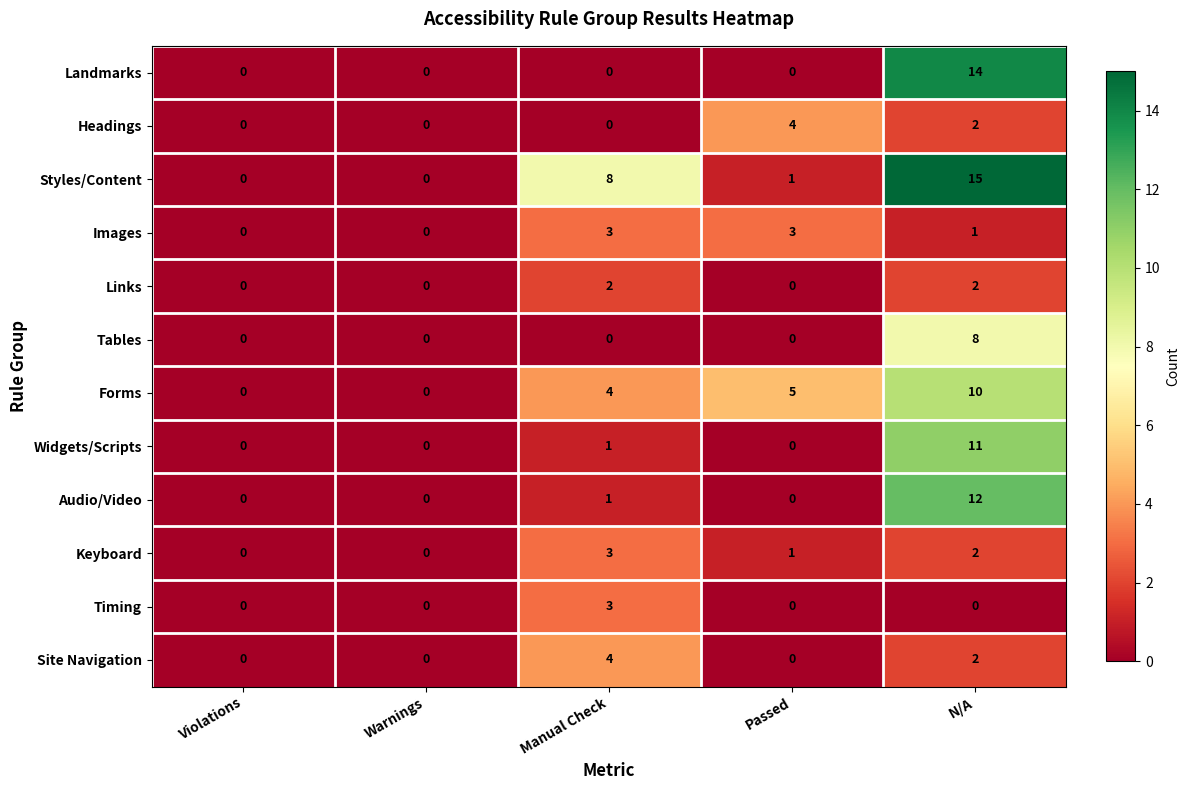

At how many categories does at least one series exceed 3?

3